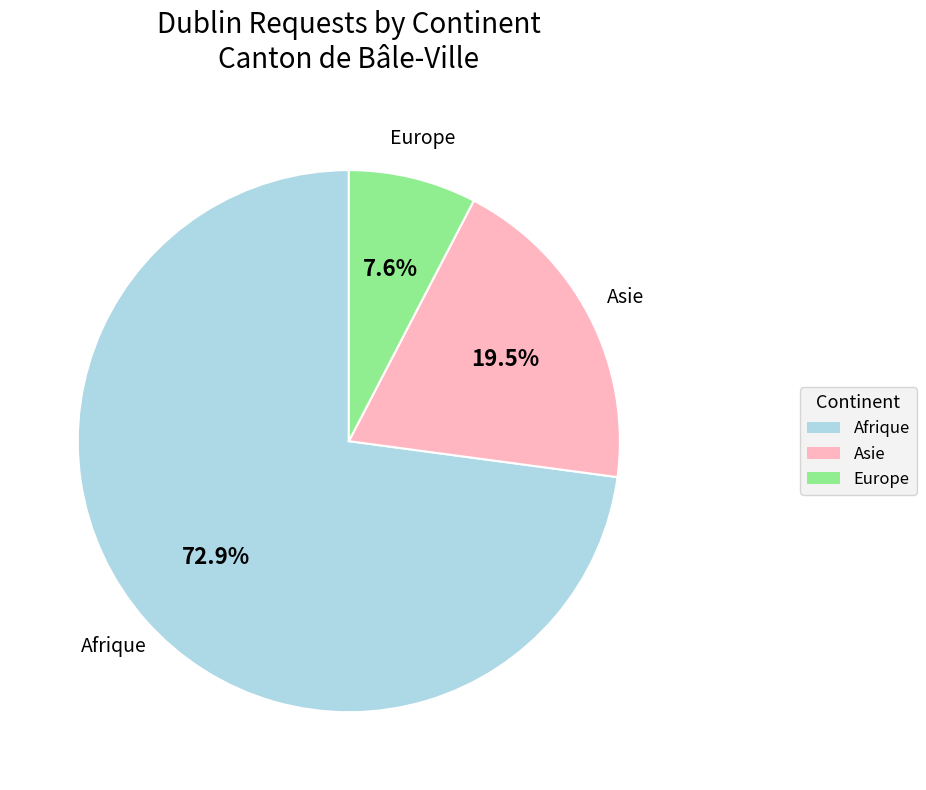

To the nearest percent, what is the difference between the largest and smallest slice percentages?

65%